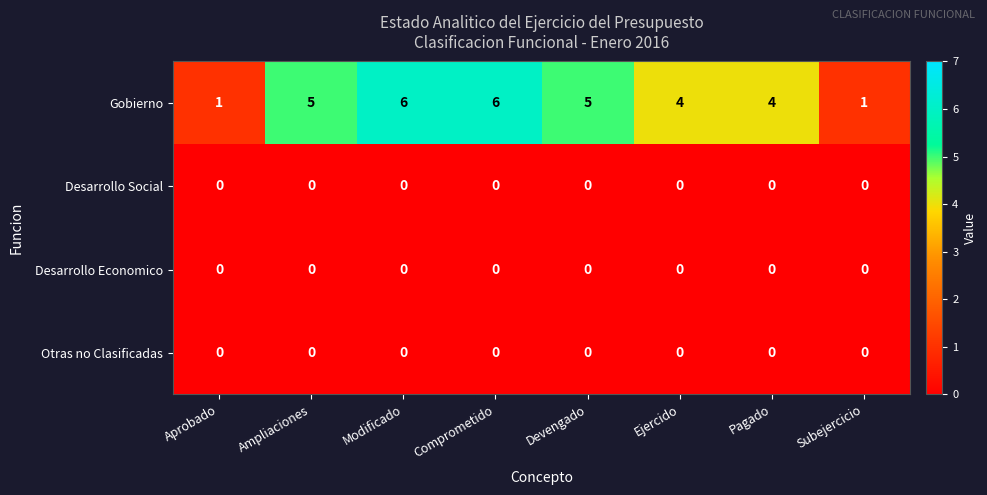

Which series has the largest total across all categories?

Gobierno